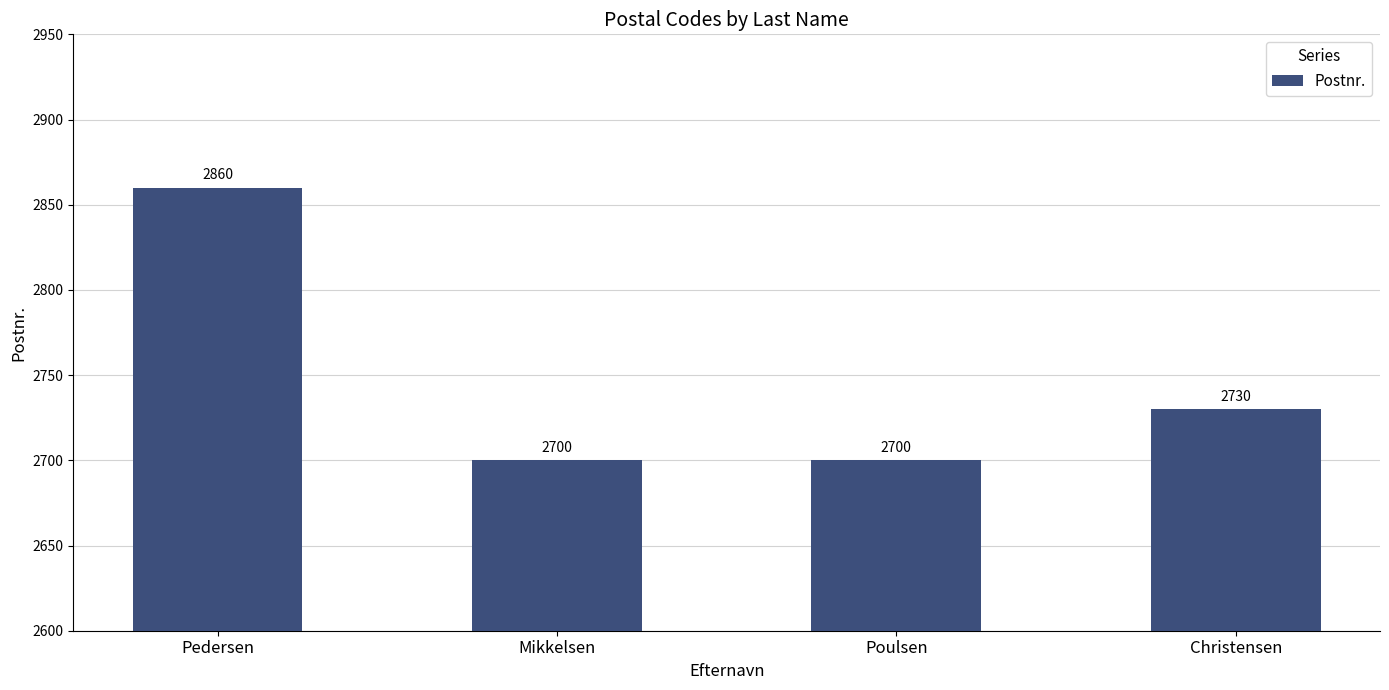

What is the difference between the values at Poulsen and Pedersen?

160